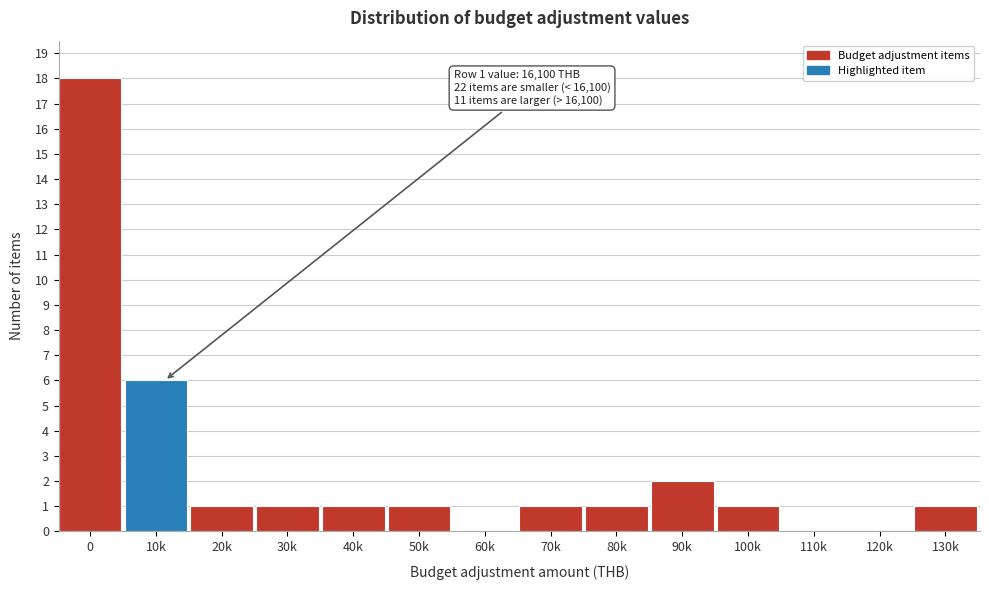

Reading right to left, extract all data points from this chart.

130k=1	120k=0	110k=0	100k=1	90k=2	80k=1	70k=1	60k=0	50k=1	40k=1	30k=1	20k=1	10k=6	0=18